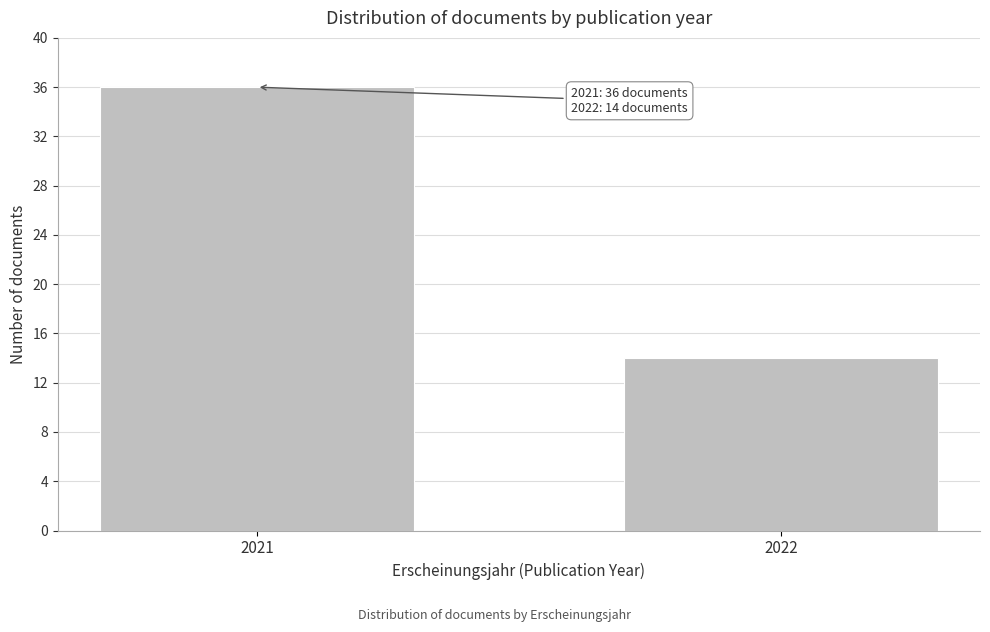

Reading right to left, what are all the values shown in this chart?

14	36